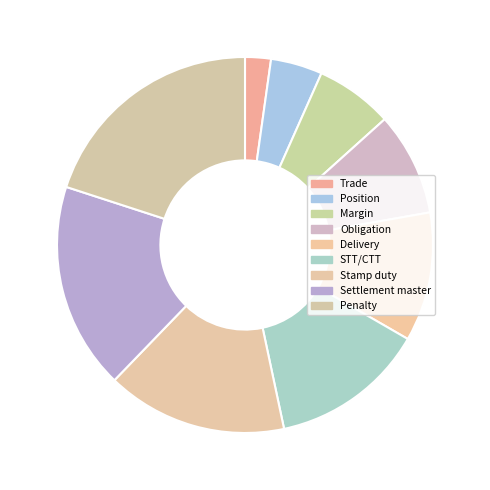

Rank the categories by value from lowest to highest.

Trade, Position, Margin, Obligation, Delivery, STT/CTT, Stamp duty, Settlement master, Penalty